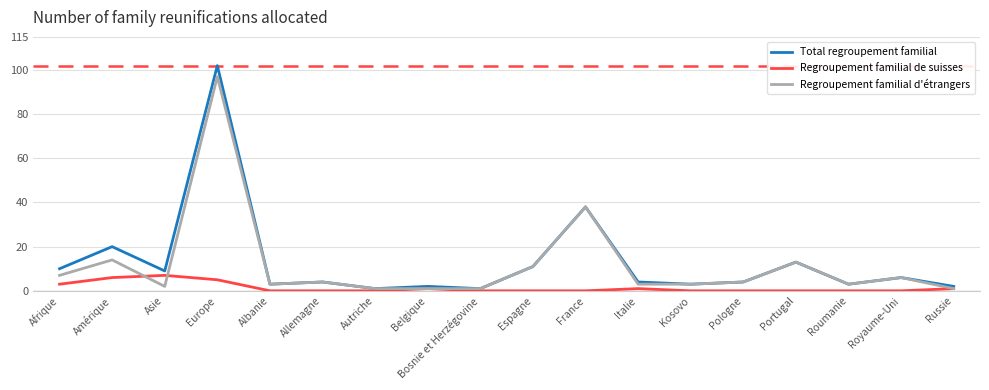

What is the total value across all series at Espagne?

22